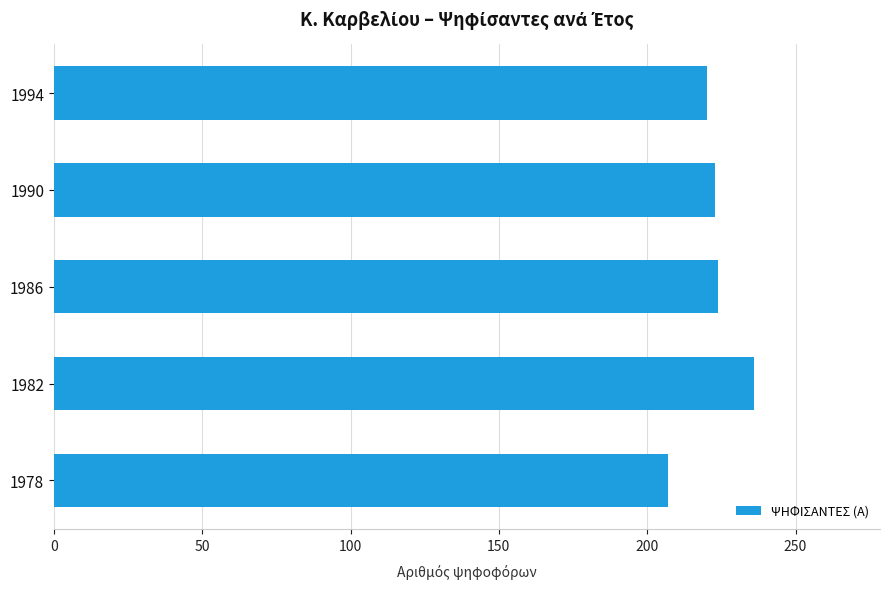

What is the value of the 2nd bar from the top?

223